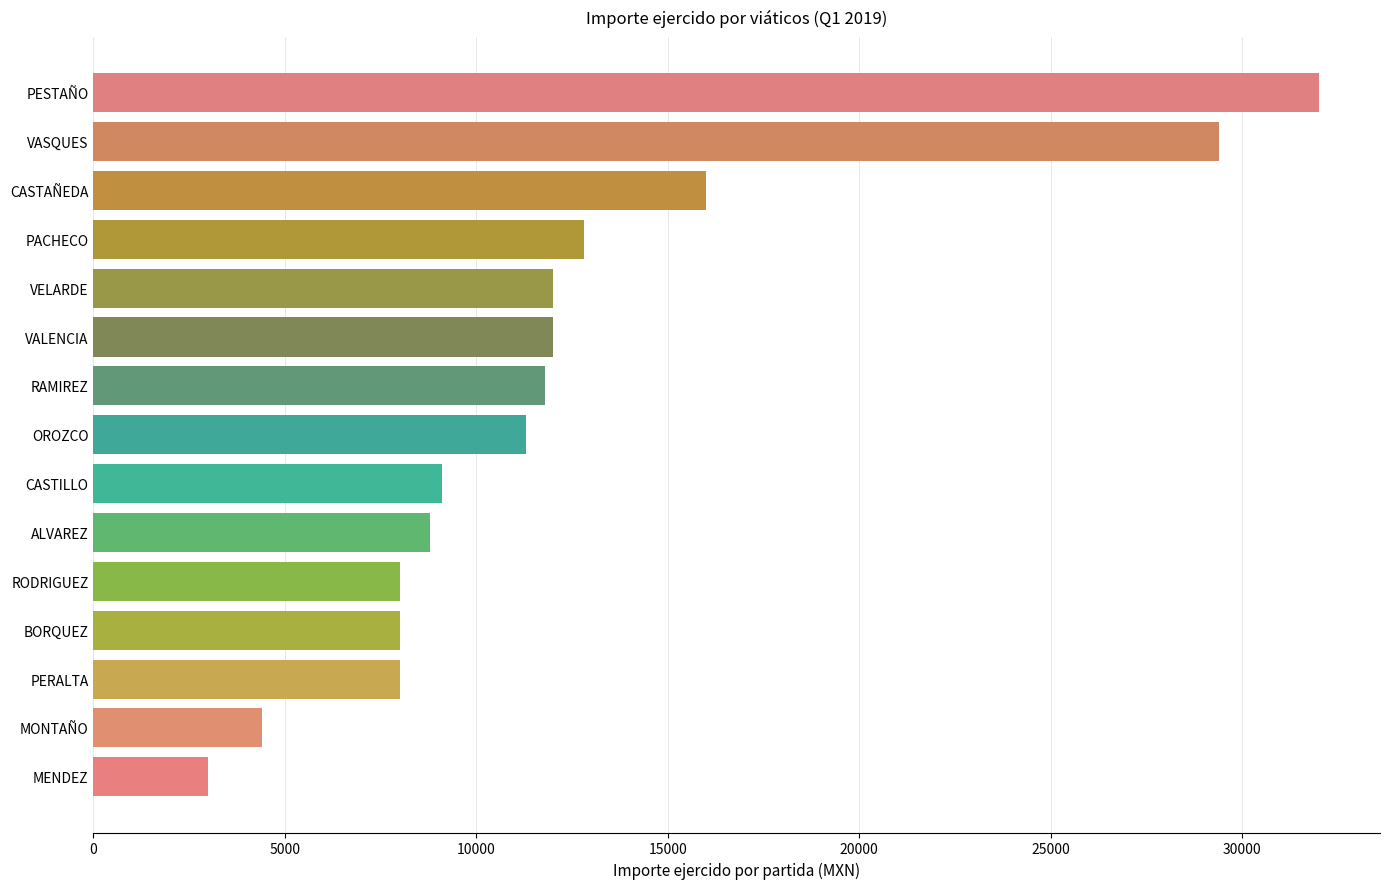

Reading bottom to top, list all the values displayed in this chart.

MENDEZ=3000	MONTAÑO=4400	PERALTA=8000	BORQUEZ=8000	RODRIGUEZ=8000	ALVAREZ=8800	CASTILLO=9100	OROZCO=11300	RAMIREZ=11800	VALENCIA=12000	VELARDE=12000	PACHECO=12800	CASTAÑEDA=16000	VASQUES=29400	PESTAÑO=32000